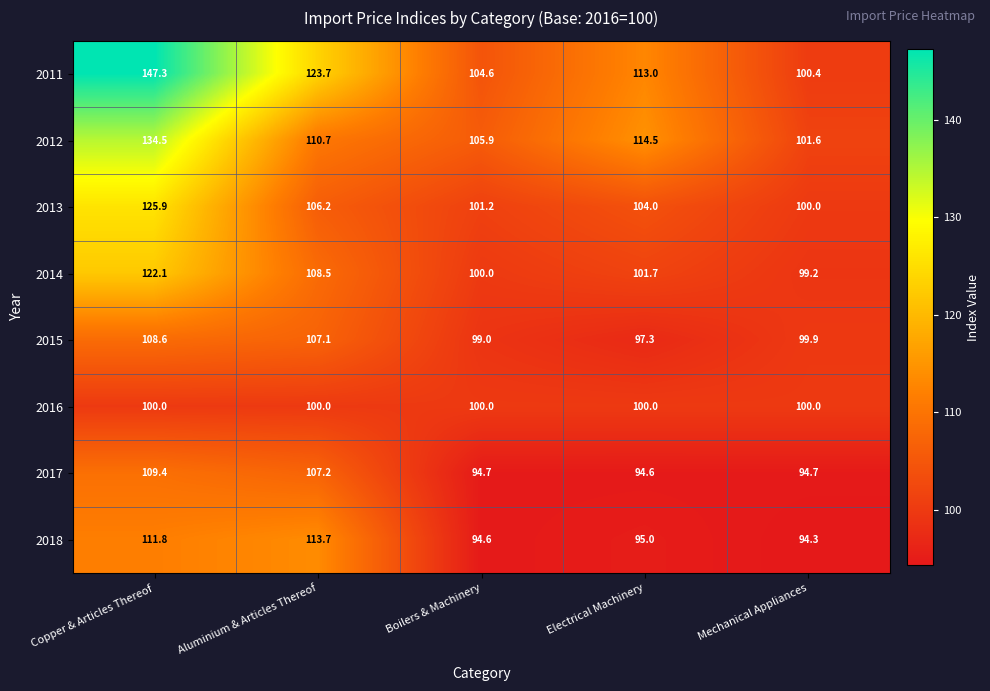

What is the difference between the maximum and second lowest values in the 2017 series?

14.7